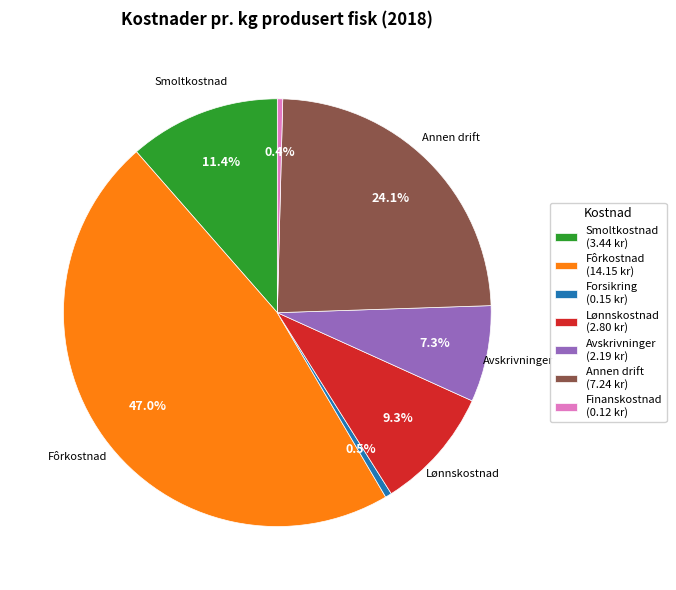

How many slices are in this pie chart?

7